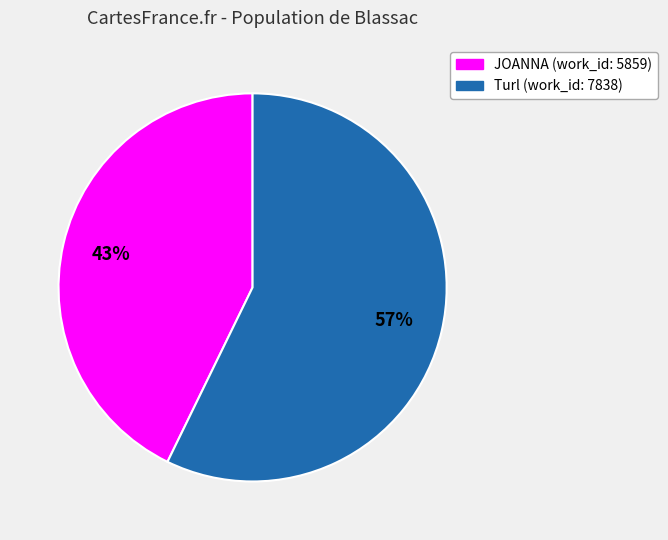

Which has a higher value, Turl (work_id: 7838) or JOANNA (work_id: 5859)?

Turl (work_id: 7838)